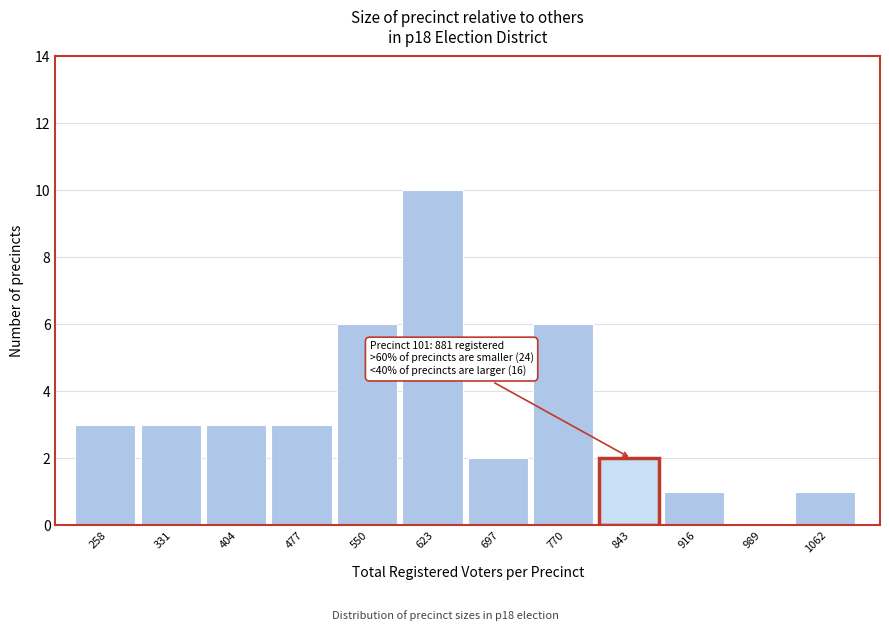

Reading left to right, extract all data points from this chart.

258=3	331=3	404=3	477=3	550=6	623=10	697=2	770=6	843=2	916=1	989=0	1062=1